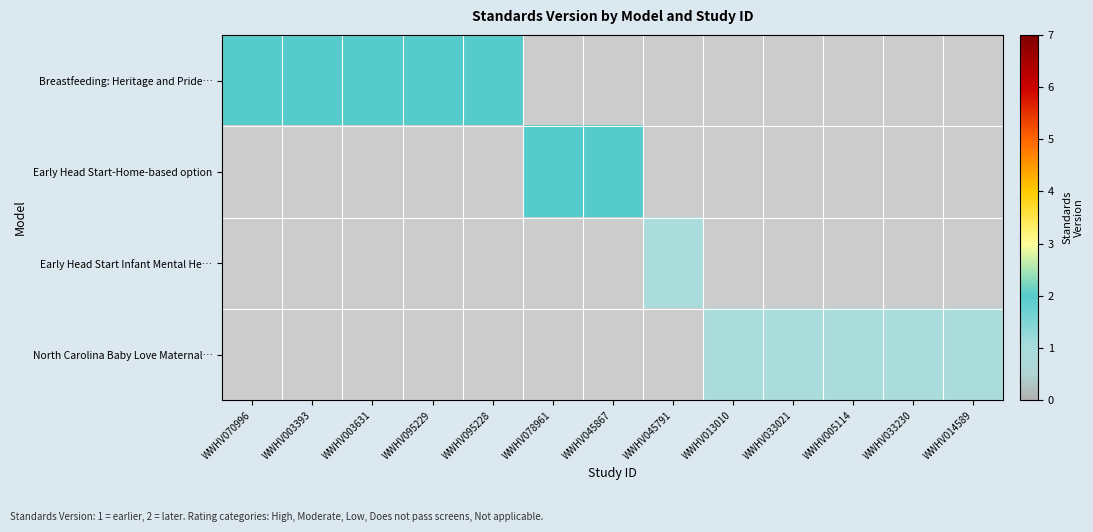

Is the value of Early Head Start Infant Mental He… at WWHV070996 greater than the value of Early Head Start-Home-based option at WWHV033230?

No